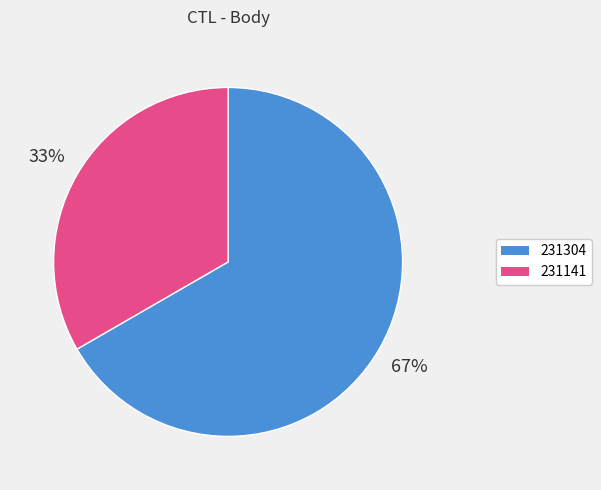

To the nearest percent, what portion does 231141 represent?

33%